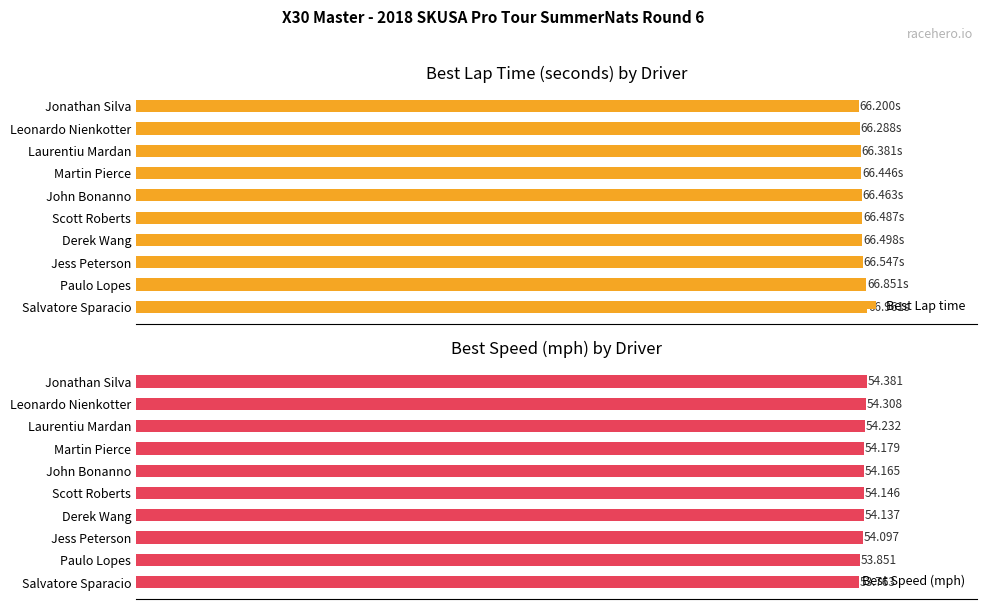

Where is Best Speed (mph) nearest to the value 54?

Jess Peterson